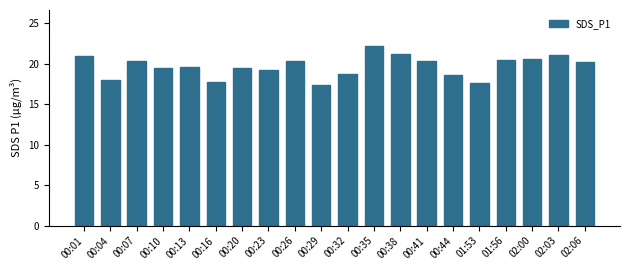

Which has a higher value, 00:35 or 00:32?

00:35